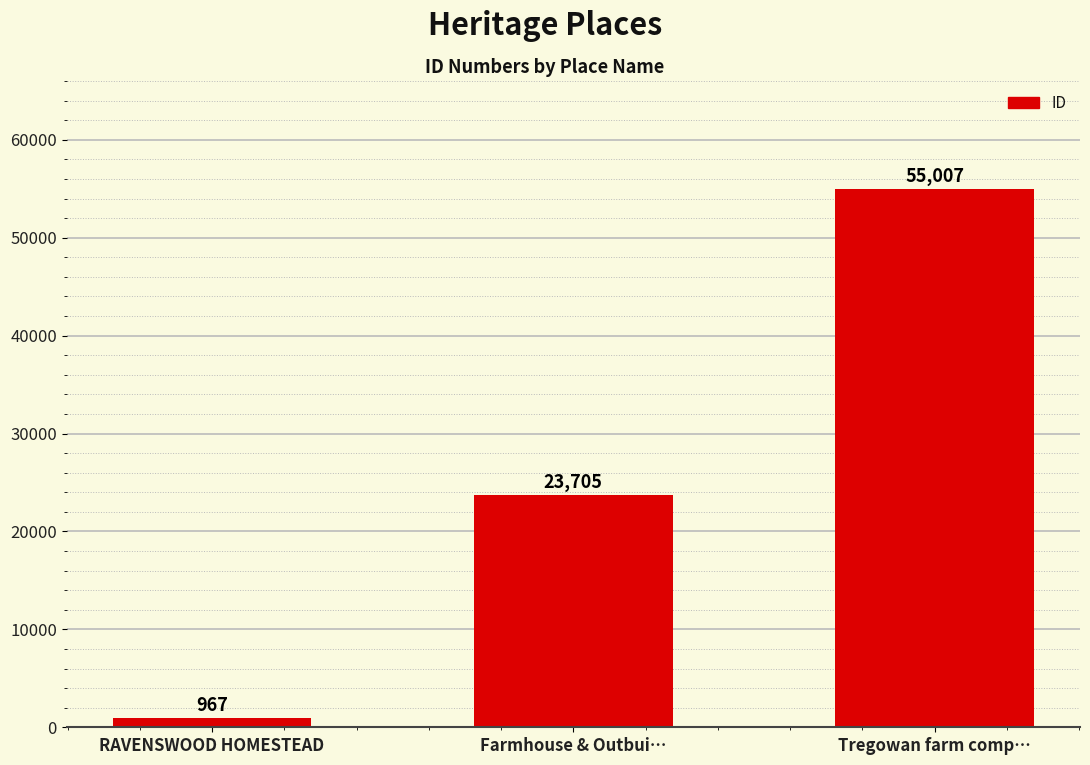

Reading left to right, transcribe all the data shown in this chart.

RAVENSWOOD HOMESTEAD=967	Farmhouse & Outbui…=23705	Tregowan farm comp…=55007